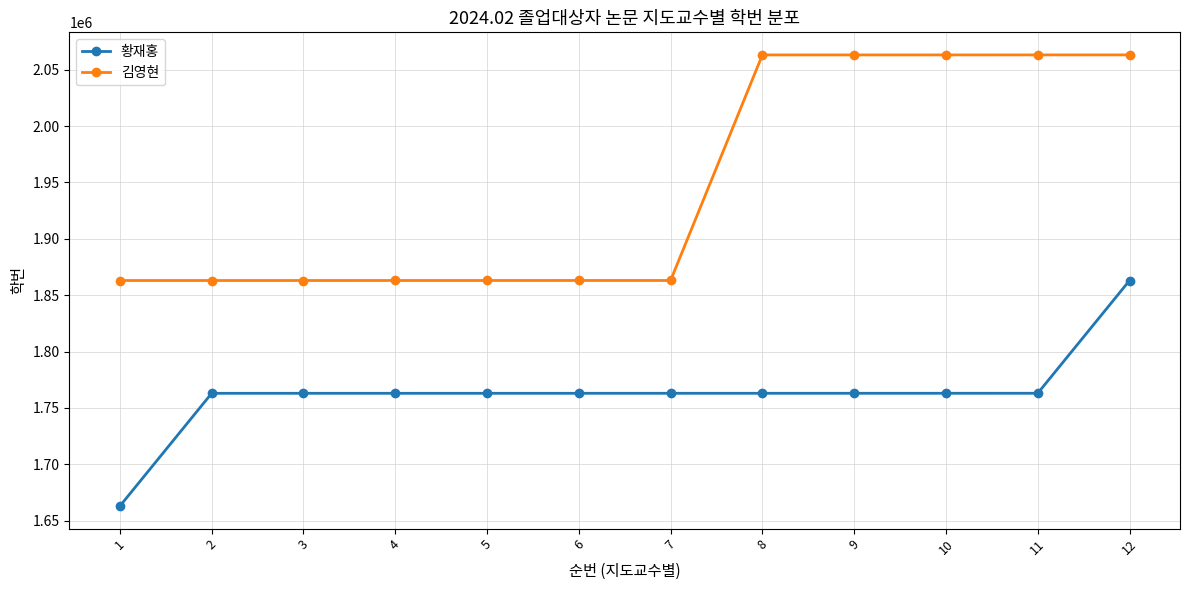

Which category has the lowest value across all series?

1